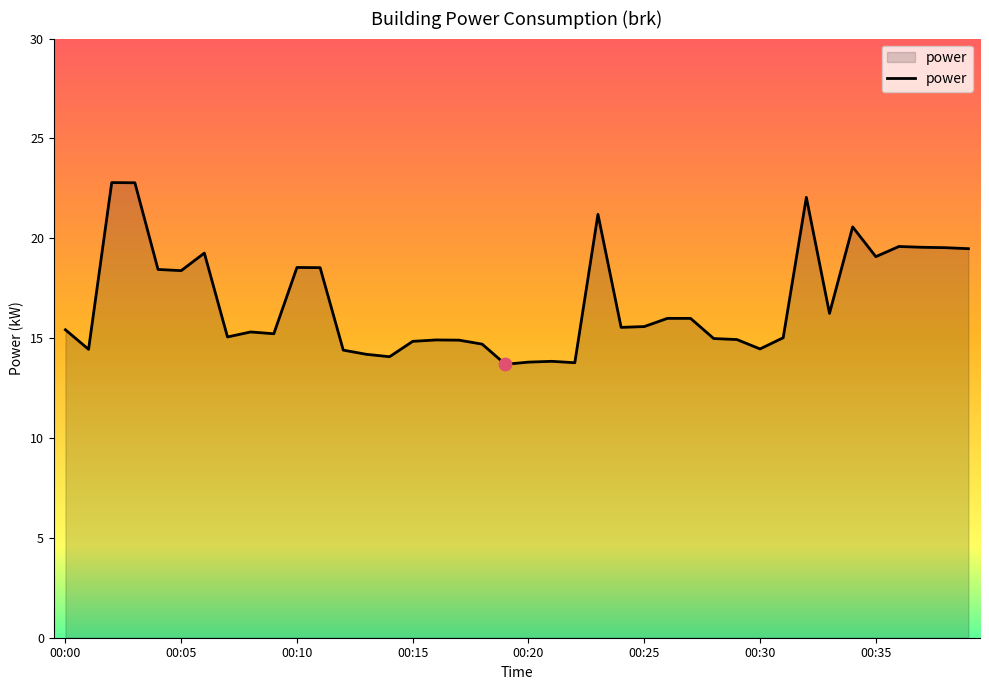

What is the minimum value shown in the chart?

13.7